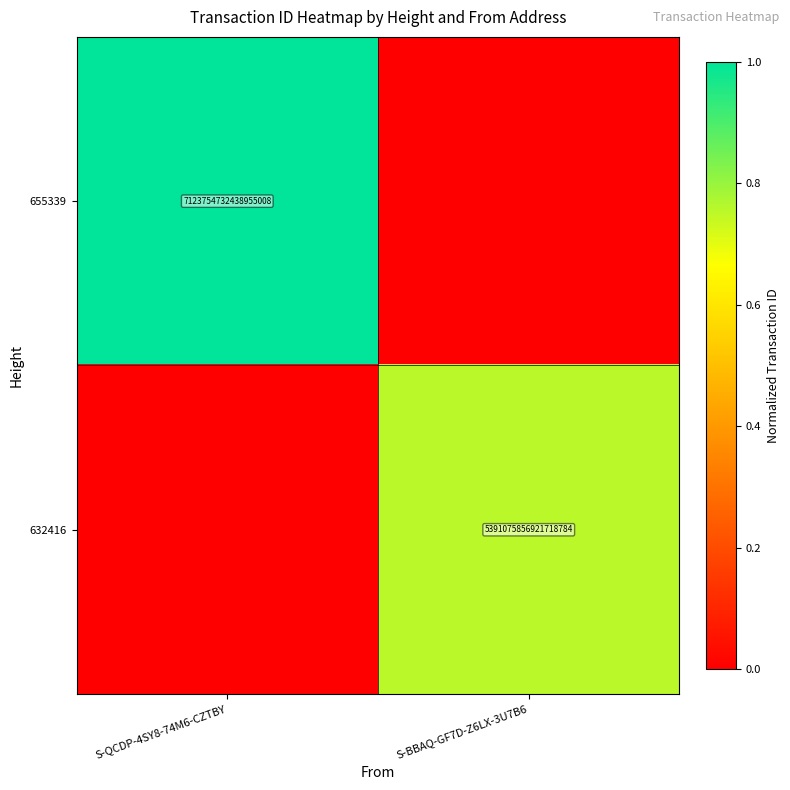

Is it true that 655339 equals 7123754732438955008 at S-QCDP-4SY8-74M6-CZTBY?

True